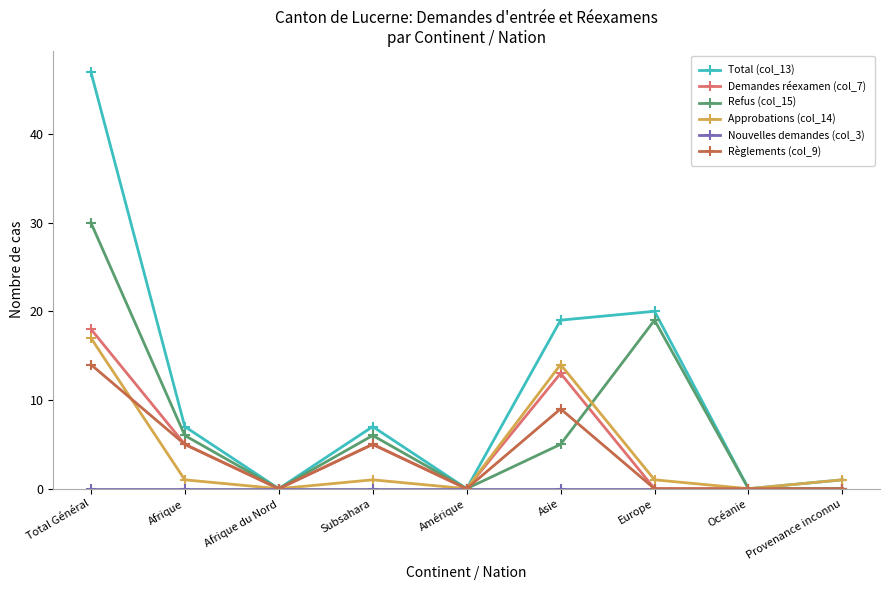

Which series has the widest spread of values?

Total (col_13)